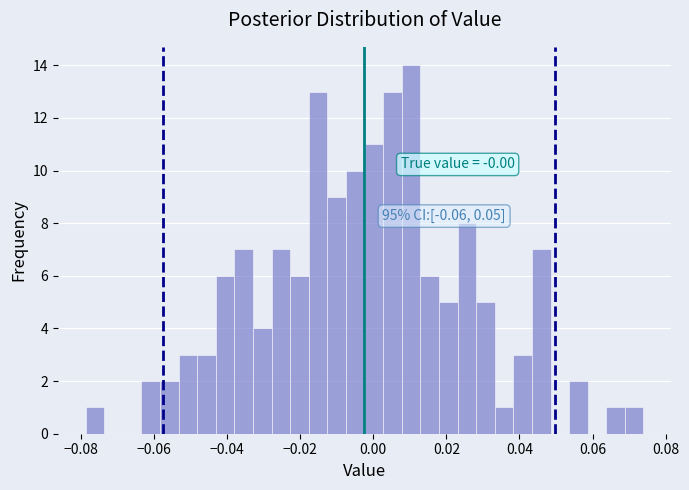

Around what value on the x-axis is the tallest bar? Give the approximate position of its centre, as read against the axis.

0.010